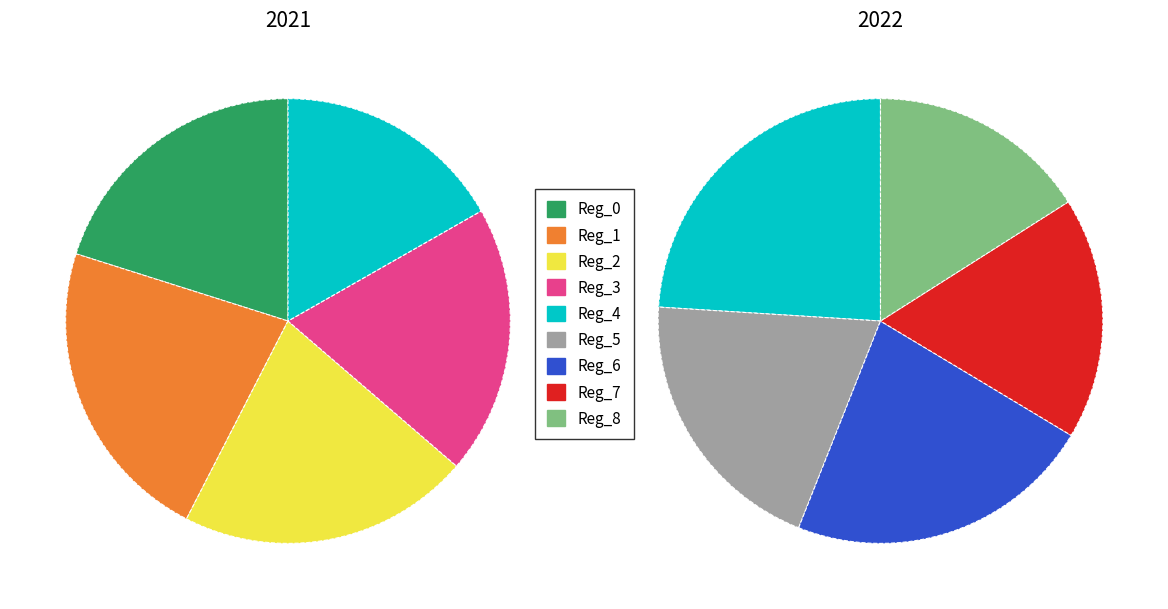

Does Reg_7 account for over 50% of the chart?

No